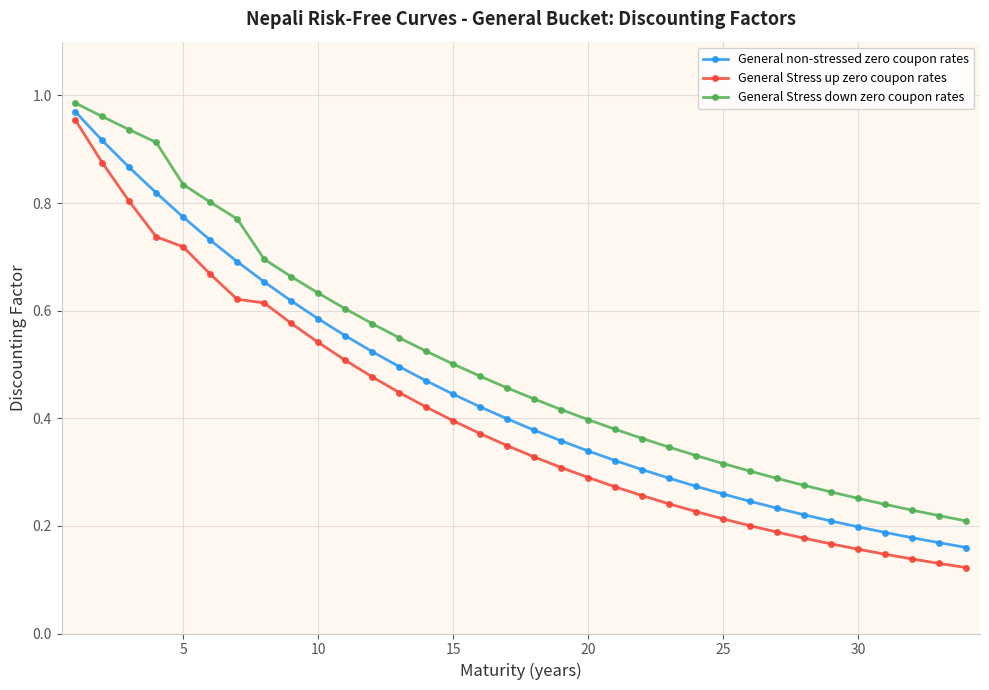

What is the sum of all General Stress down zero coupon rates values?

17.1